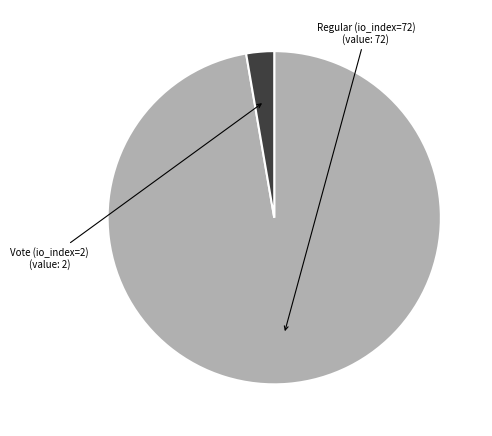

Is there any slice that represents more than half of the pie?

Yes